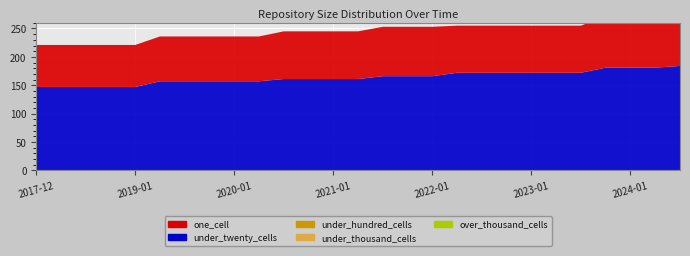

Reading left to right, transcribe all the data shown in this chart.

one_cell: 2017-12-22=74	2018-04-09=74	2018-07-11=74	2018-09-28=74	2019-01-01=74	2019-04-06=79	2019-07-01=79	2019-10-09=79	2020-01-01=79	2020-04-01=79	2020-07-01=84	2020-10-01=84	2021-01-01=84	2021-04-01=84	2021-07-01=87	2021-10-01=87	2022-01-01=87	2022-04-01=83	2022-07-01=83	2022-10-01=83	2023-01-01=83	2023-04-01=83	2023-07-01=83	2023-10-01=91	2024-01-01=91	2024-04-01=91	2024-07-01=90
under_twenty_cells: 2017-12-22=147	2018-04-09=147	2018-07-11=147	2018-09-28=147	2019-01-01=147	2019-04-06=157	2019-07-01=157	2019-10-09=157	2020-01-01=157	2020-04-01=157	2020-07-01=161	2020-10-01=161	2021-01-01=161	2021-04-01=161	2021-07-01=166	2021-10-01=166	2022-01-01=166	2022-04-01=172	2022-07-01=172	2022-10-01=172	2023-01-01=172	2023-04-01=172	2023-07-01=172	2023-10-01=181	2024-01-01=181	2024-04-01=181	2024-07-01=184
under_hundred_cells: 2017-12-22=0	2018-04-09=0	2018-07-11=0	2018-09-28=0	2019-01-01=0	2019-04-06=0	2019-07-01=0	2019-10-09=0	2020-01-01=0	2020-04-01=0	2020-07-01=0	2020-10-01=0	2021-01-01=0	2021-04-01=0	2021-07-01=0	2021-10-01=0	2022-01-01=0	2022-04-01=0	2022-07-01=0	2022-10-01=0	2023-01-01=0	2023-04-01=0	2023-07-01=0	2023-10-01=0	2024-01-01=0	2024-04-01=0	2024-07-01=0
under_thousand_cells: 2017-12-22=0	2018-04-09=0	2018-07-11=0	2018-09-28=0	2019-01-01=0	2019-04-06=0	2019-07-01=0	2019-10-09=0	2020-01-01=0	2020-04-01=0	2020-07-01=0	2020-10-01=0	2021-01-01=0	2021-04-01=0	2021-07-01=0	2021-10-01=0	2022-01-01=0	2022-04-01=0	2022-07-01=0	2022-10-01=0	2023-01-01=0	2023-04-01=0	2023-07-01=0	2023-10-01=0	2024-01-01=0	2024-04-01=0	2024-07-01=0
over_thousand_cells: 2017-12-22=0	2018-04-09=0	2018-07-11=0	2018-09-28=0	2019-01-01=0	2019-04-06=0	2019-07-01=0	2019-10-09=0	2020-01-01=0	2020-04-01=0	2020-07-01=0	2020-10-01=0	2021-01-01=0	2021-04-01=0	2021-07-01=0	2021-10-01=0	2022-01-01=0	2022-04-01=0	2022-07-01=0	2022-10-01=0	2023-01-01=0	2023-04-01=0	2023-07-01=0	2023-10-01=0	2024-01-01=0	2024-04-01=0	2024-07-01=0